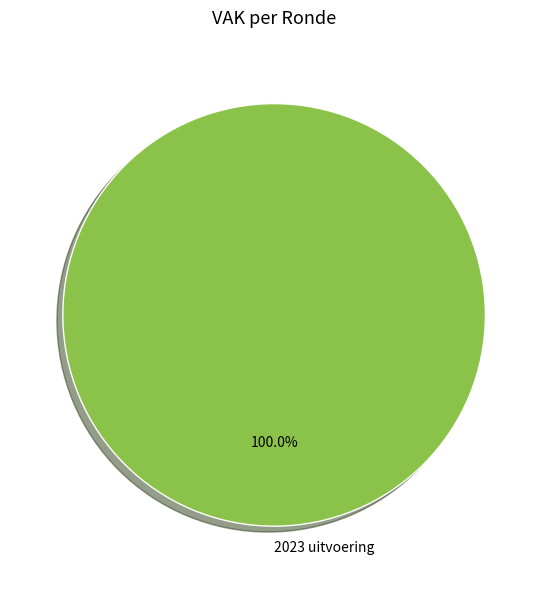

Which category accounts for the majority?

2023 uitvoering